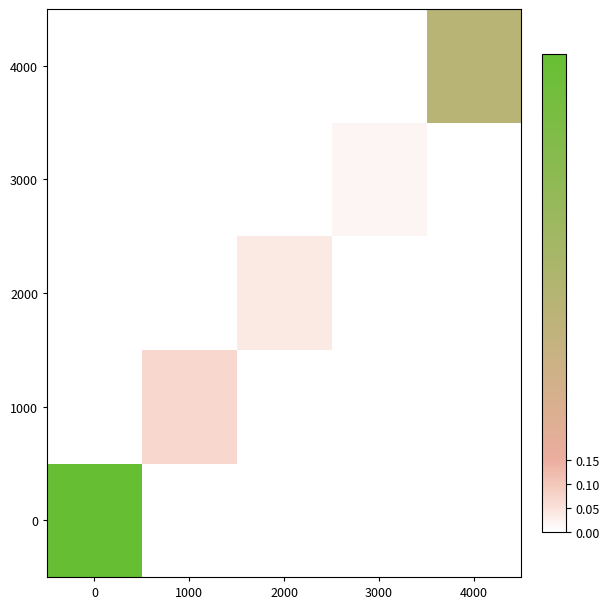

What is the maximum value shown in the chart?

1.0